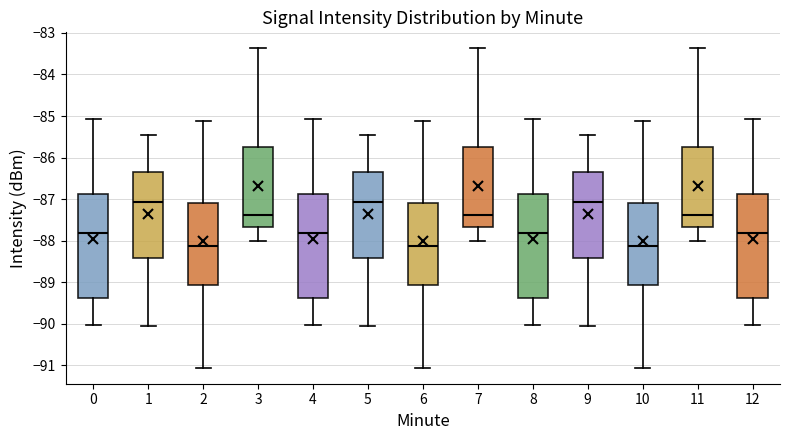

Where is the upper edge of the box at x = 9 on the y-axis? The values are not printed on the chart, so give them approximately, as read against the axis.

-86.3